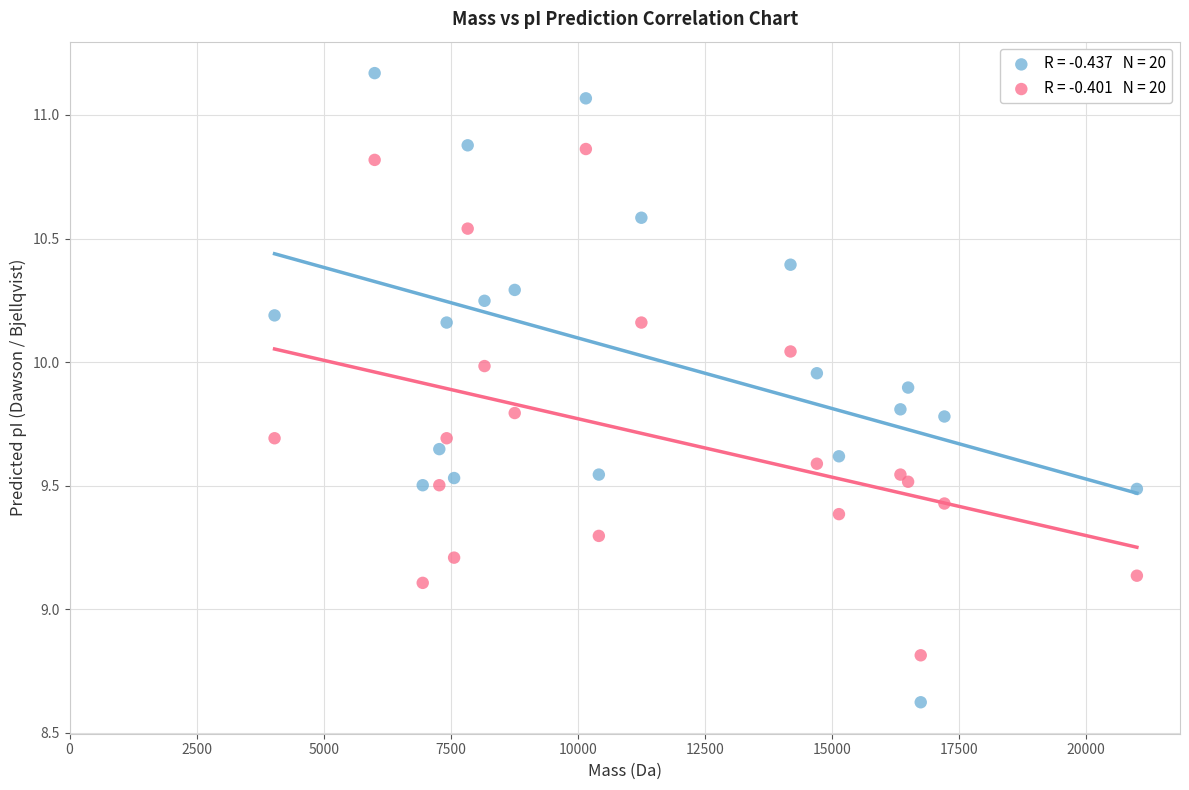

Across all data points, what is the range of Y values (max minus min)?

2.5